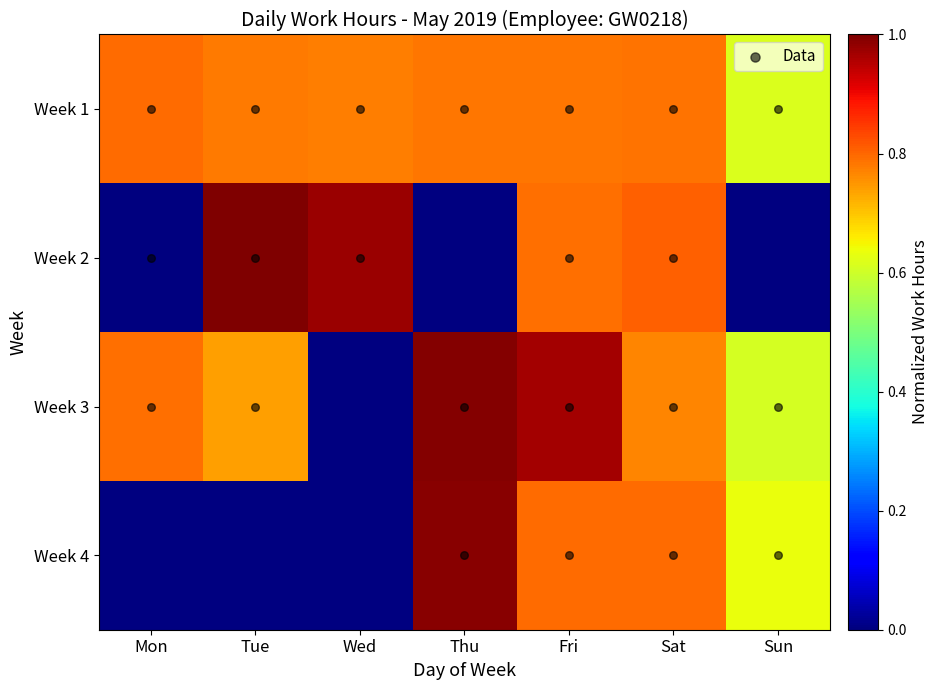

At which category does the chart reach its minimum across all series?

Mon